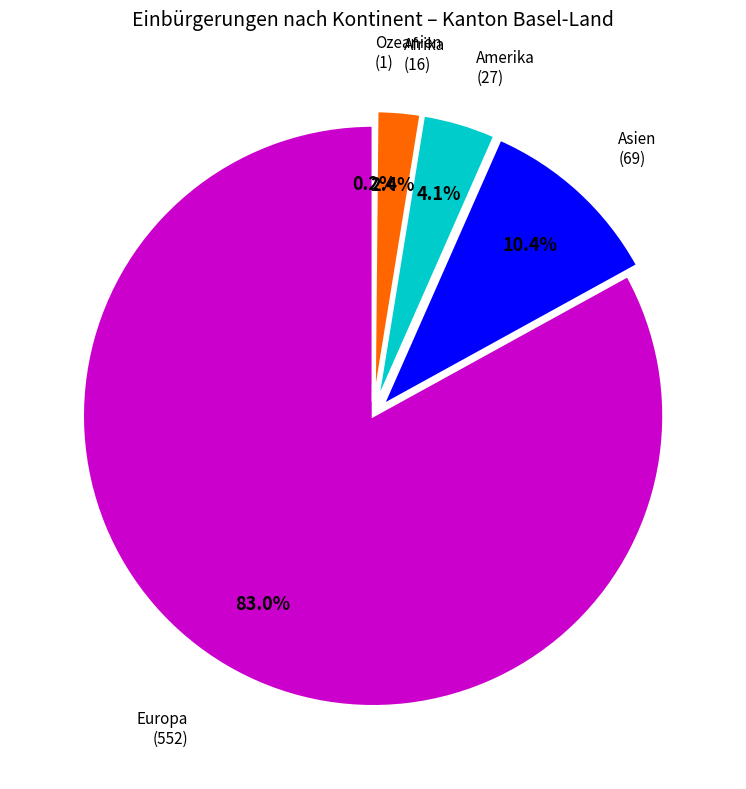

Which category has the biggest portion of the pie?

Europa